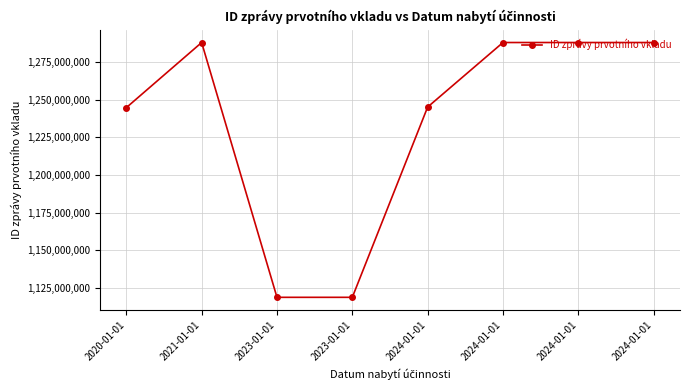

What is the maximum value shown in the chart?

1287965022